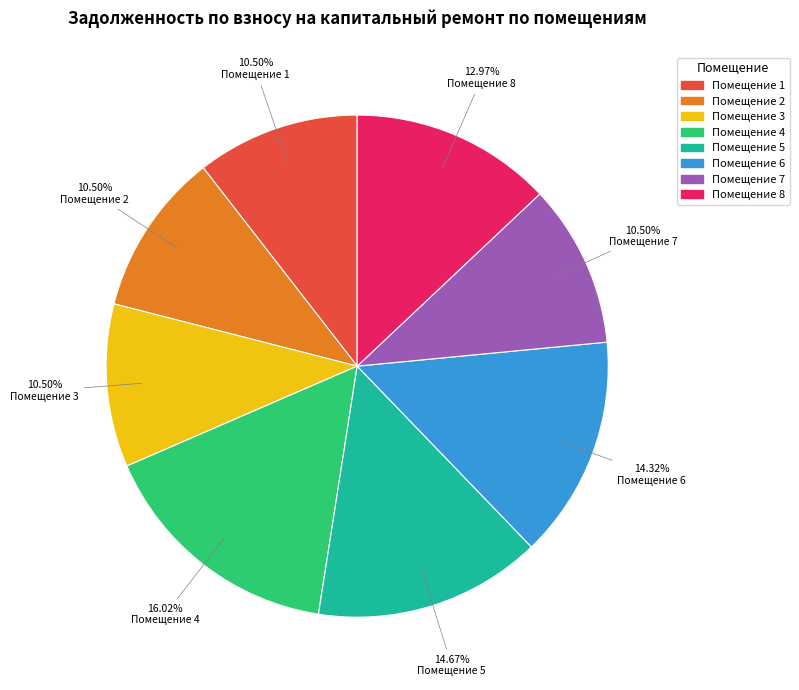

Is there any slice that represents more than half of the pie?

No